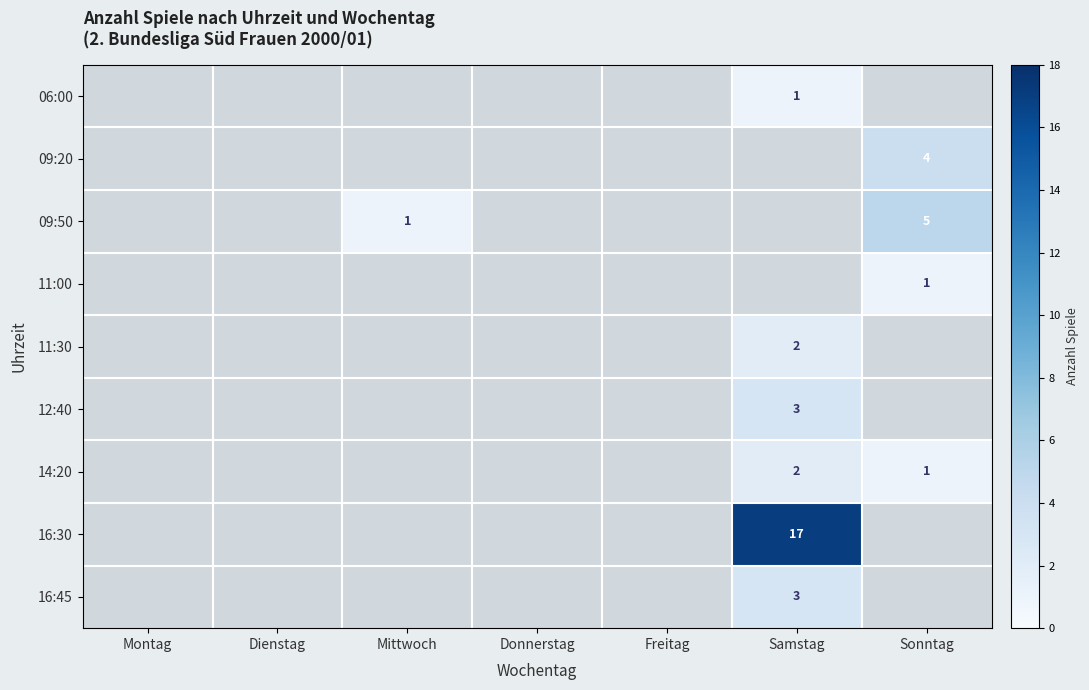

How many series are shown in this chart?

9